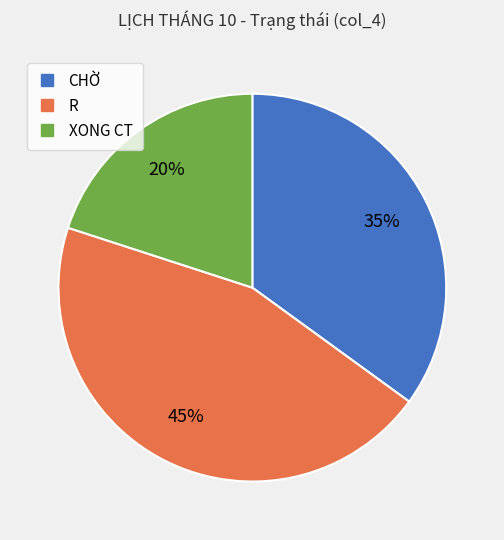

The XONG CT slice represents 32% of the pie. True or false?

False